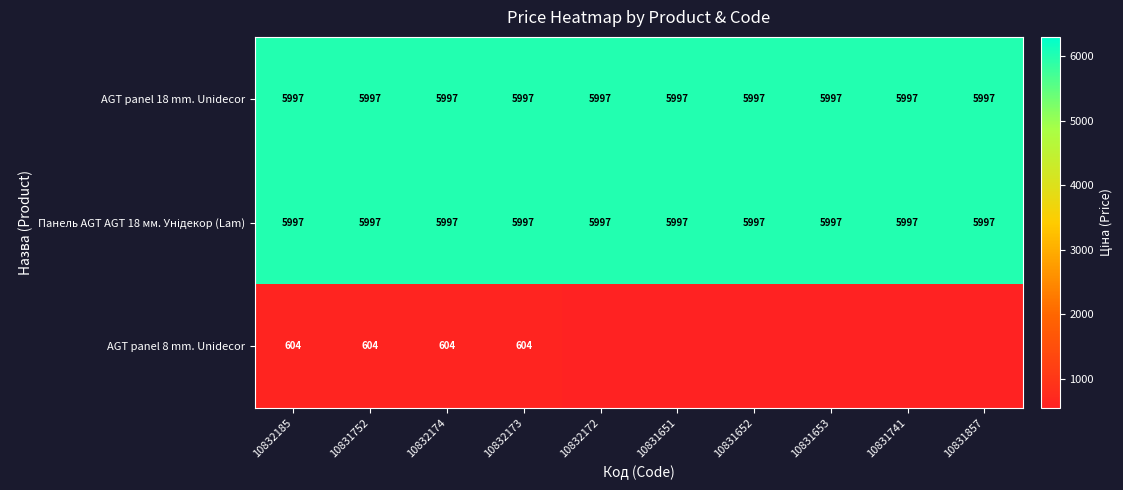

Is it true that AGT panel 8 mm. Unidecor equals 125 at 10832185?

False